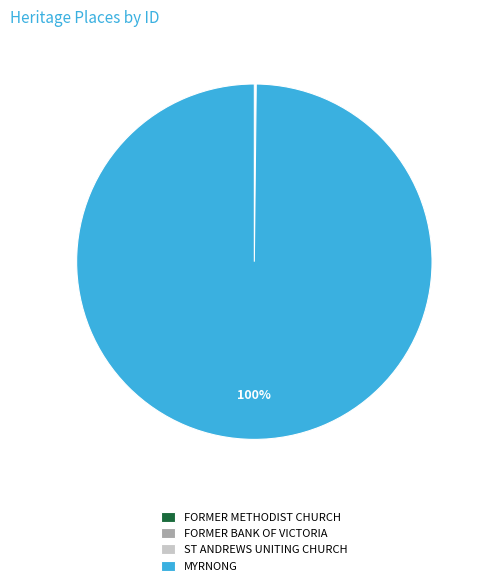

What is the largest slice in the pie chart?

MYRNONG